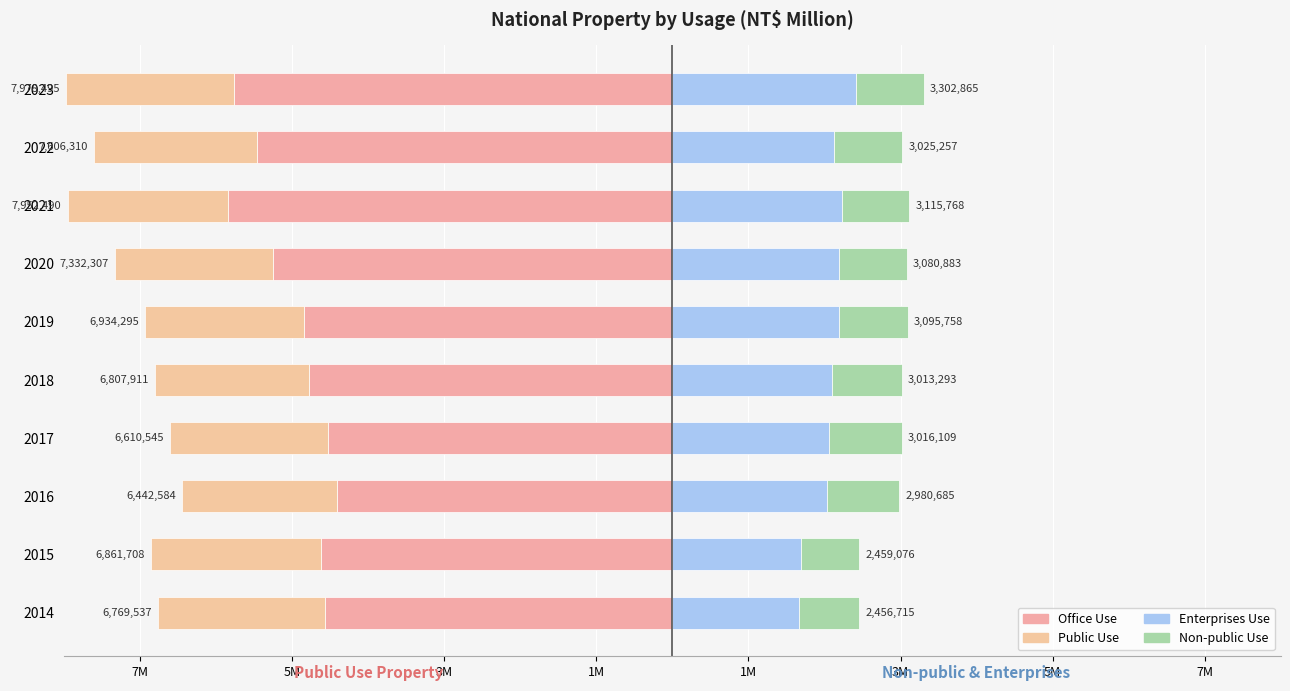

Are the bars horizontal?

Yes